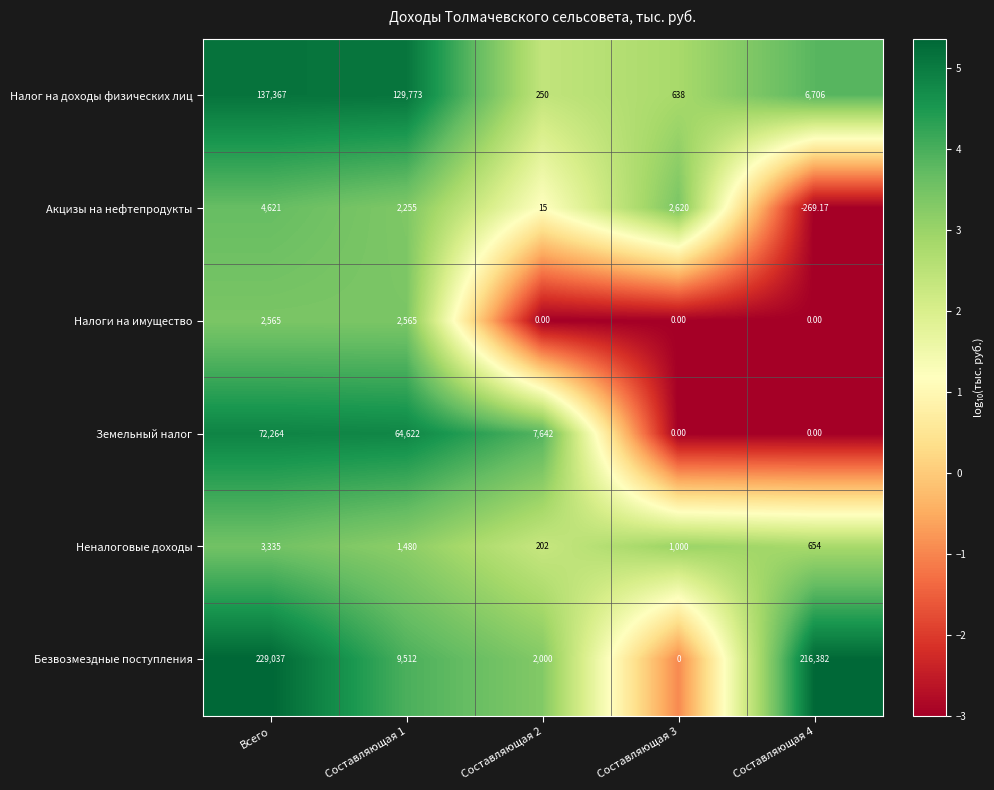

What is the total value across all series at Всего?

449189.0